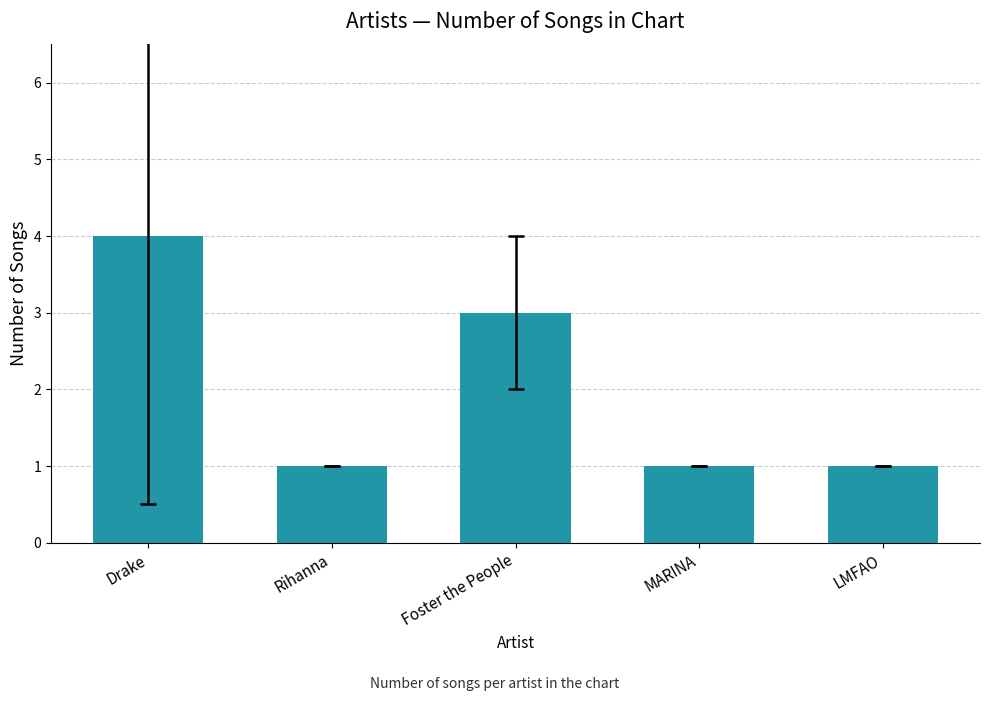

The value at Drake is 2. True or false?

False